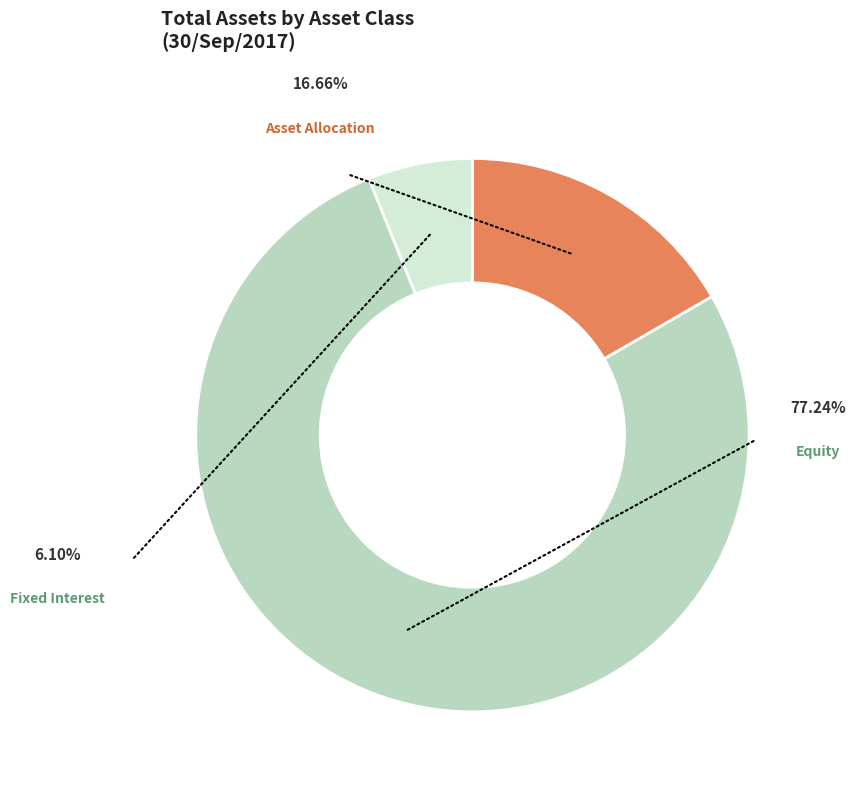

Rank the categories by value from highest to lowest.

Equity, Asset Allocation, Fixed Interest